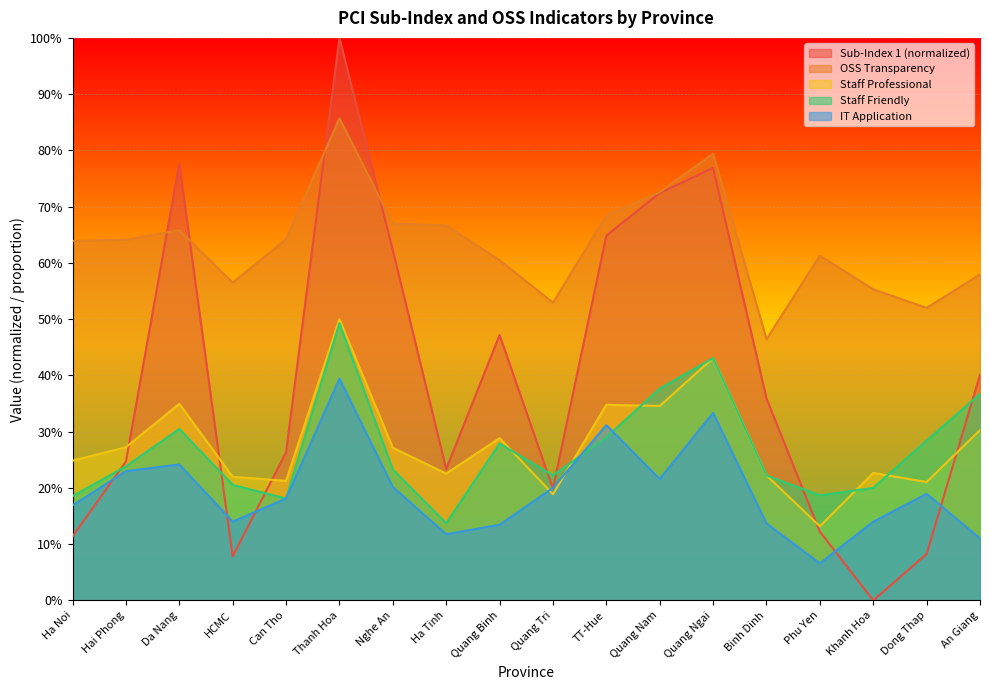

How many lines are shown in the chart?

5